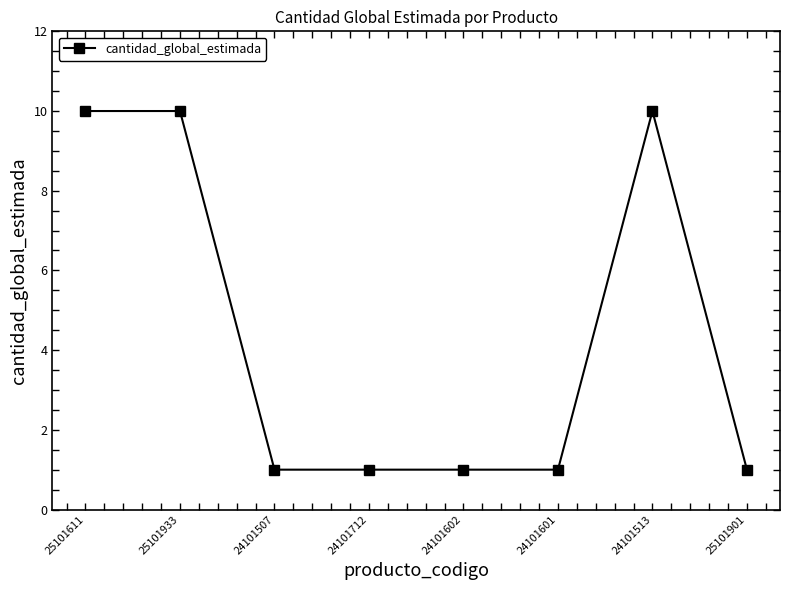

What is the difference between the second highest and minimum values?

9